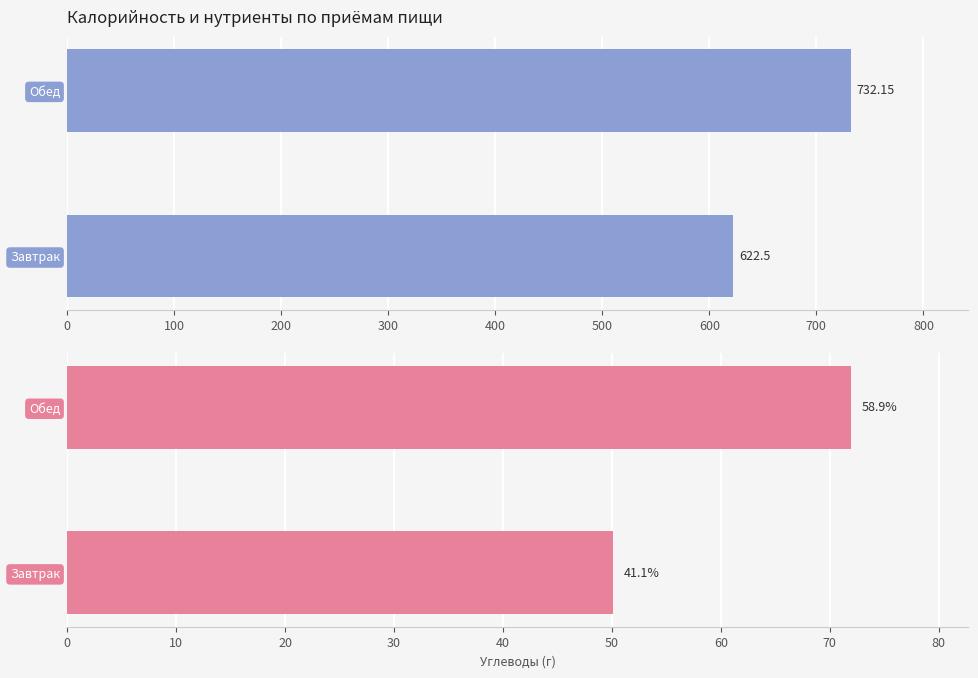

What is the approximate value of Углеводы at Обед?

71.9